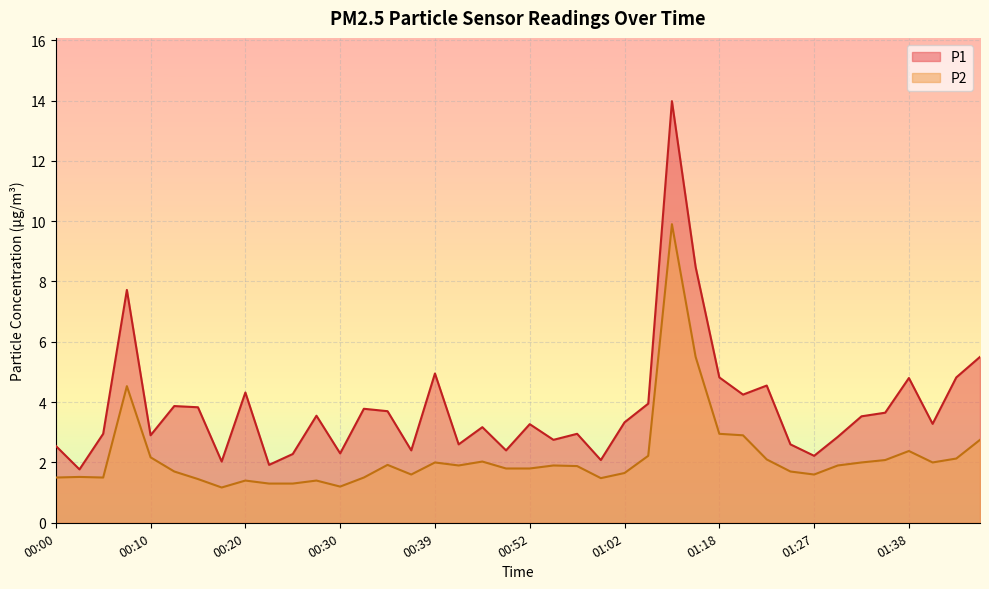

What is the total value across all series at 00:57?

4.8